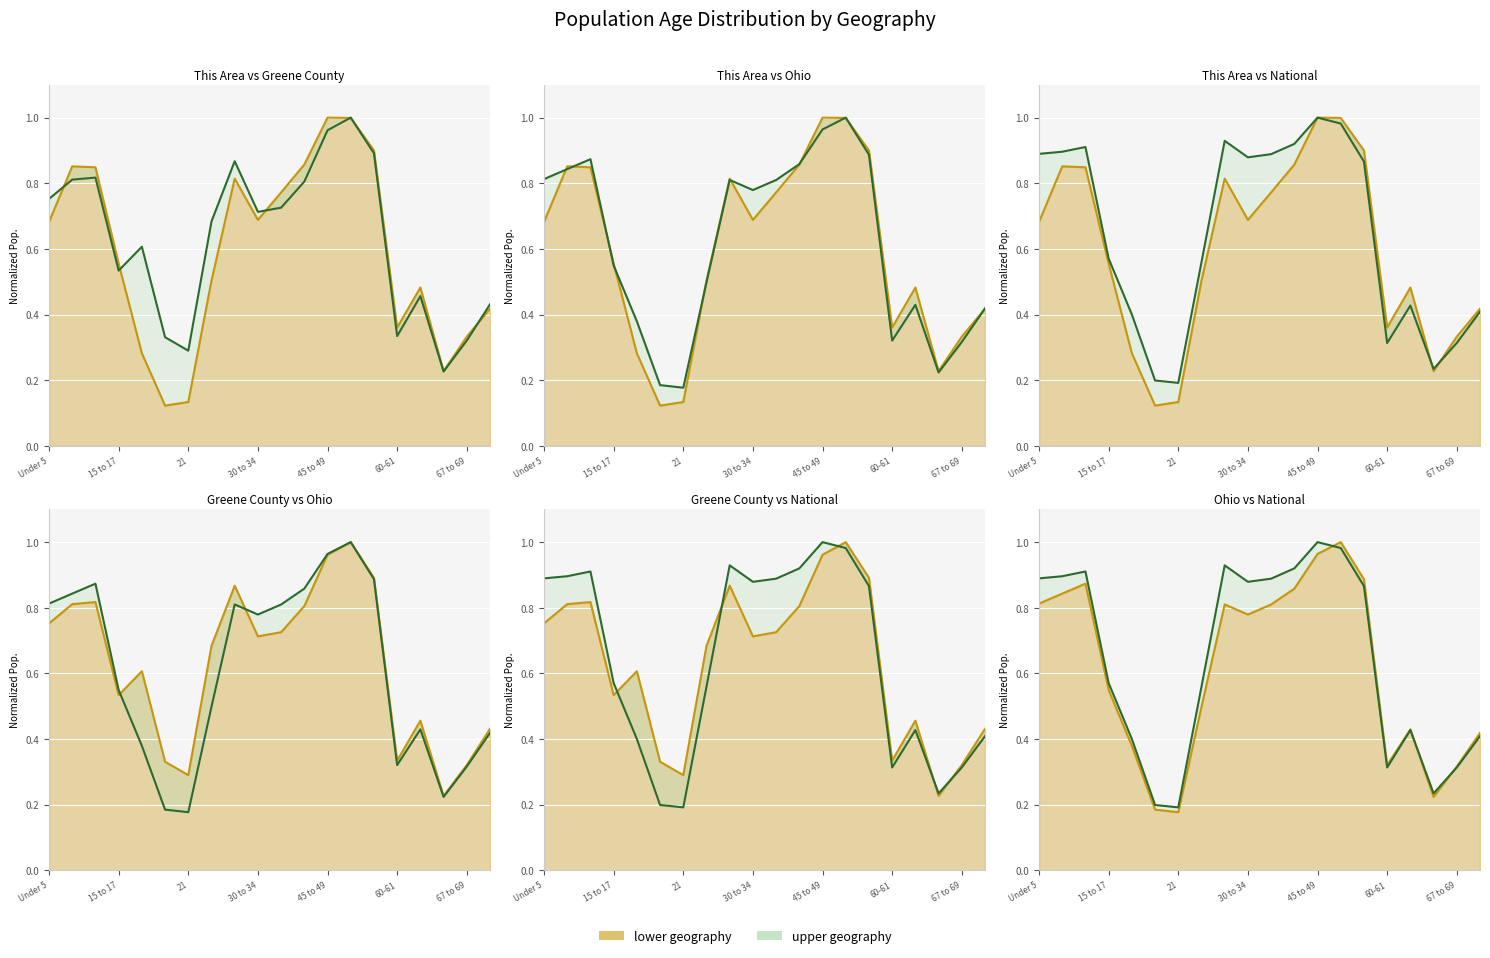

How many lines are shown in the chart?

2